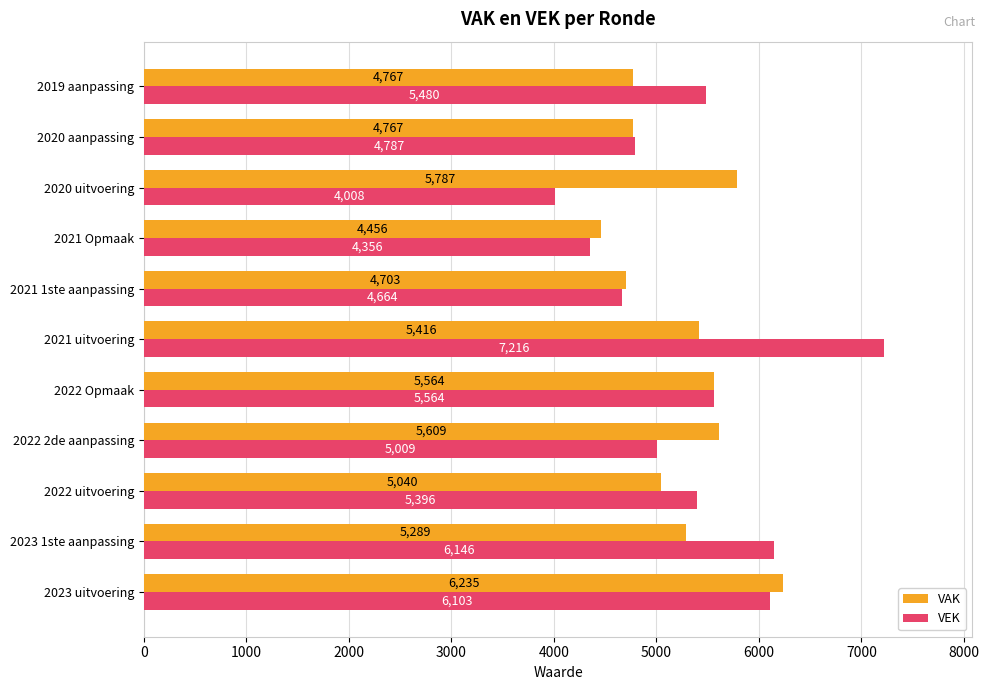

Rank the series at 2023 1ste aanpassing from lowest to highest value.

VAK, VEK